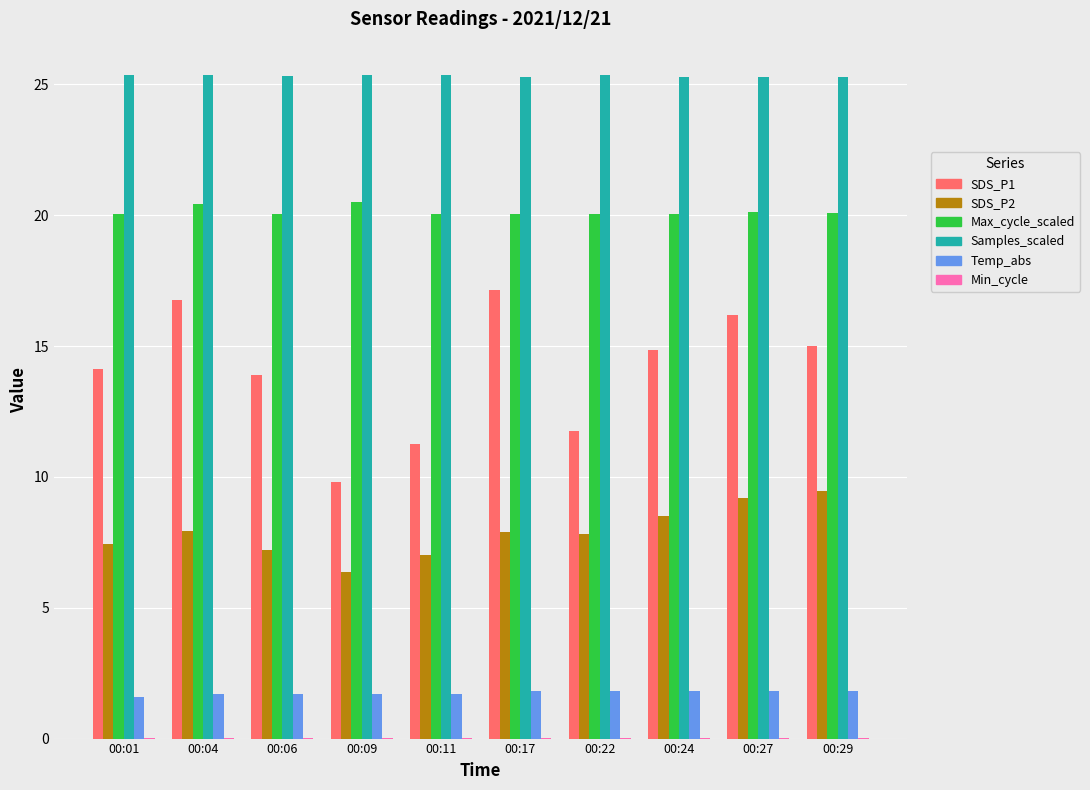

Is it true that Temp_abs equals 1.7 at 00:06?

True